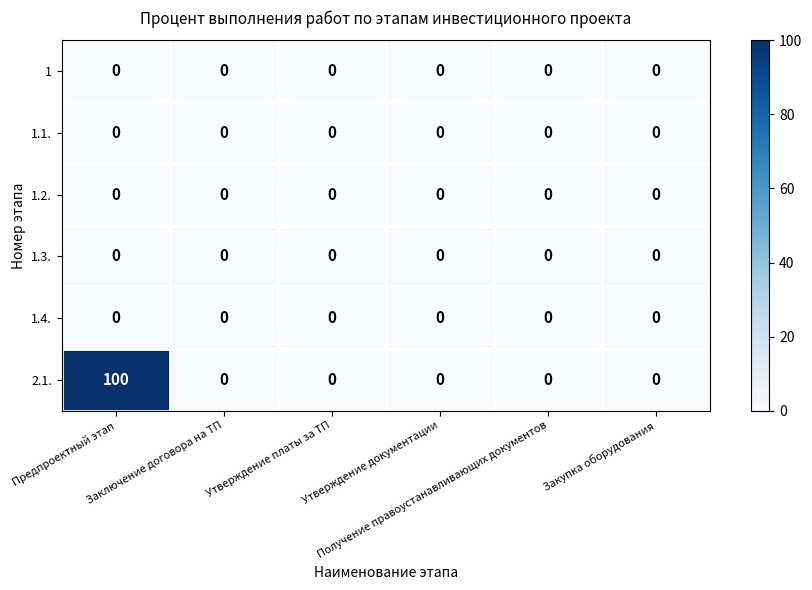

What is the greatest value displayed?

100